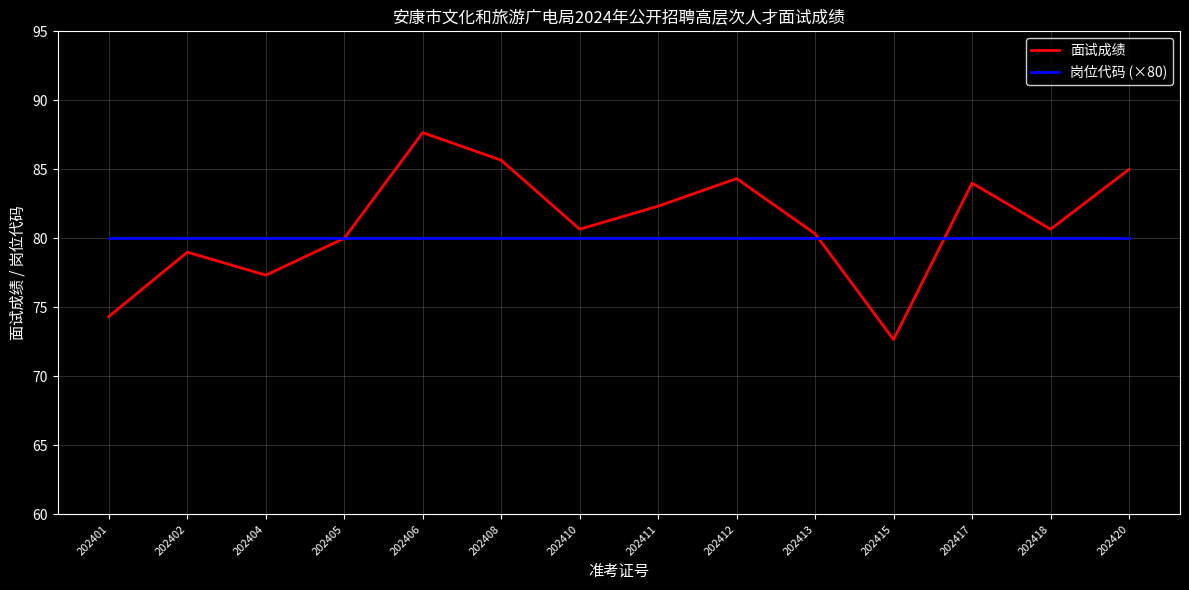

Does the chart have visible grid lines?

Yes